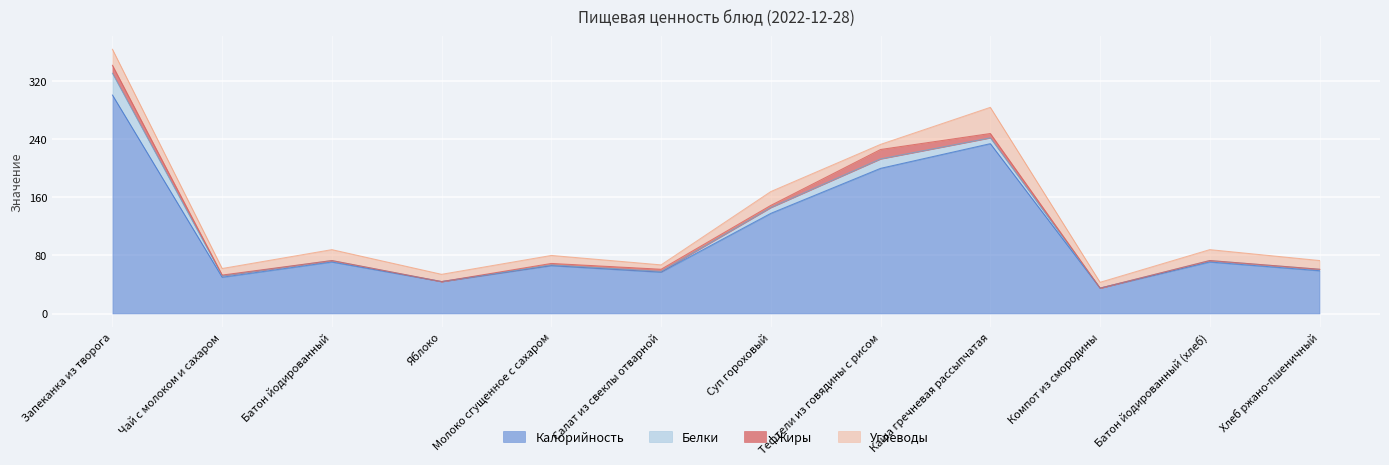

How many lines are shown in the chart?

4